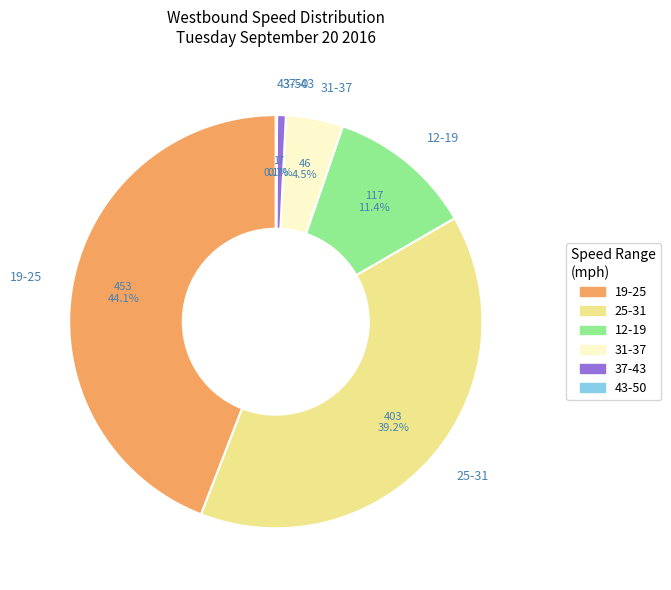

To the nearest percent, what portion does 25-31 represent?

39%